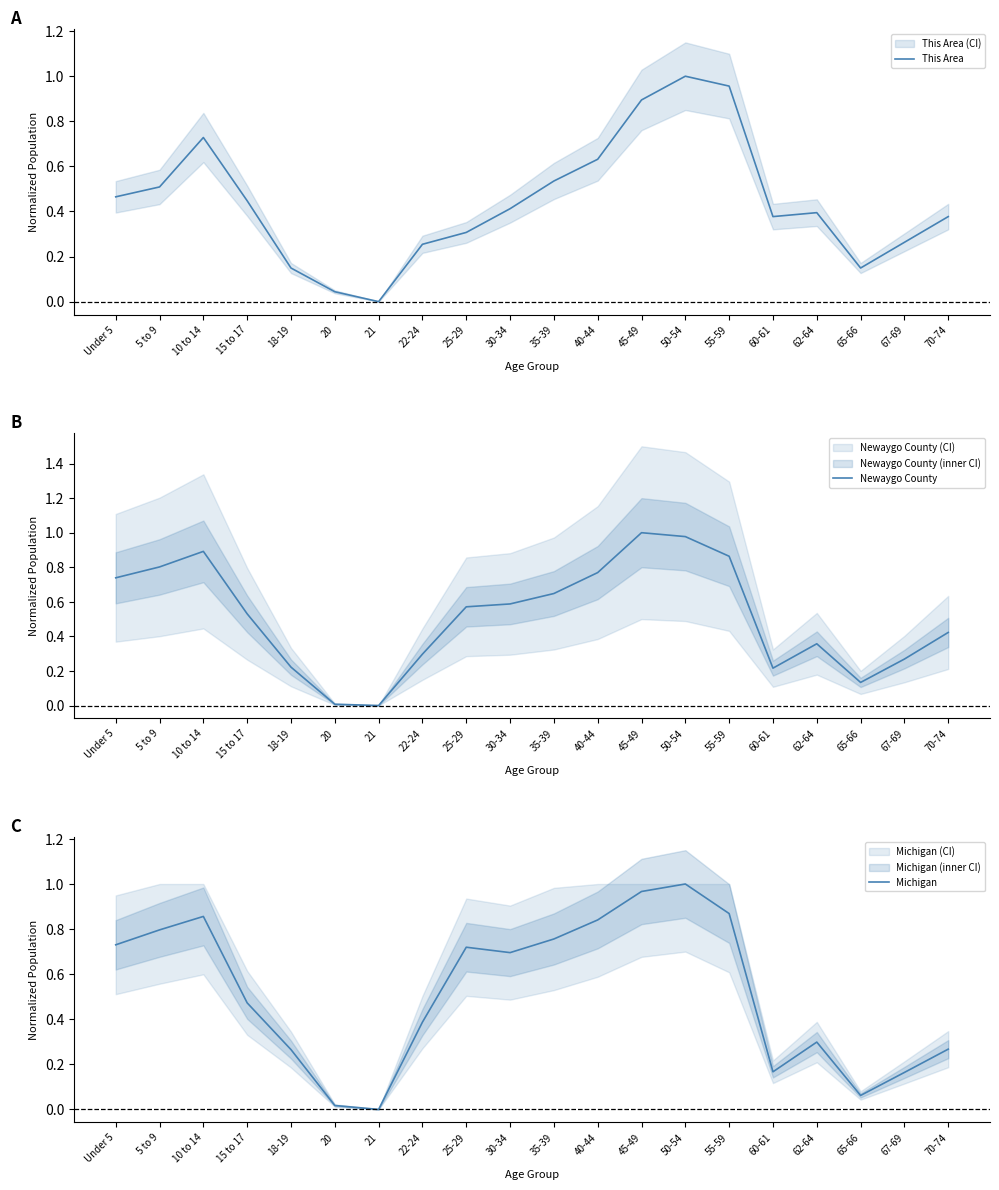

Reading left to right, what are all the values shown in this chart?

This Area: Under 5=0.5	5 to 9=0.5	10 to 14=0.7	15 to 17=0.4	18-19=0.1	20=0.0	21=0.0	22-24=0.3	25-29=0.3	30-34=0.4	35-39=0.5	40-44=0.6	45-49=0.9	50-54=1.0	55-59=1.0	60-61=0.4	62-64=0.4	65-66=0.1	67-69=0.3	70-74=0.4
Newaygo County: Under 5=0.7	5 to 9=0.8	10 to 14=0.9	15 to 17=0.5	18-19=0.2	20=0.0	21=0.0	22-24=0.3	25-29=0.6	30-34=0.6	35-39=0.6	40-44=0.8	45-49=1.0	50-54=1.0	55-59=0.9	60-61=0.2	62-64=0.4	65-66=0.1	67-69=0.3	70-74=0.4
Michigan: Under 5=0.7	5 to 9=0.8	10 to 14=0.9	15 to 17=0.5	18-19=0.3	20=0.0	21=0.0	22-24=0.4	25-29=0.7	30-34=0.7	35-39=0.8	40-44=0.8	45-49=1.0	50-54=1.0	55-59=0.9	60-61=0.2	62-64=0.3	65-66=0.1	67-69=0.2	70-74=0.3